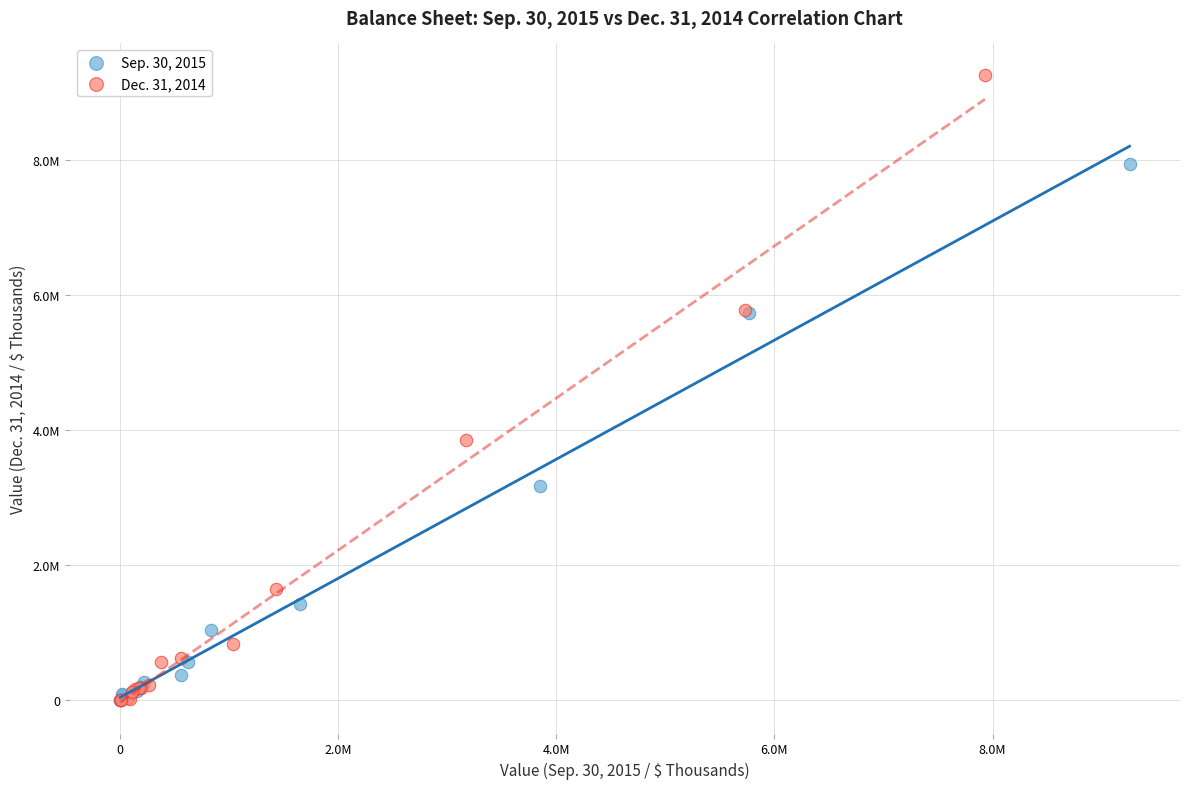

What are all the series names shown in the legend?

Sep. 30, 2015, Dec. 31, 2014